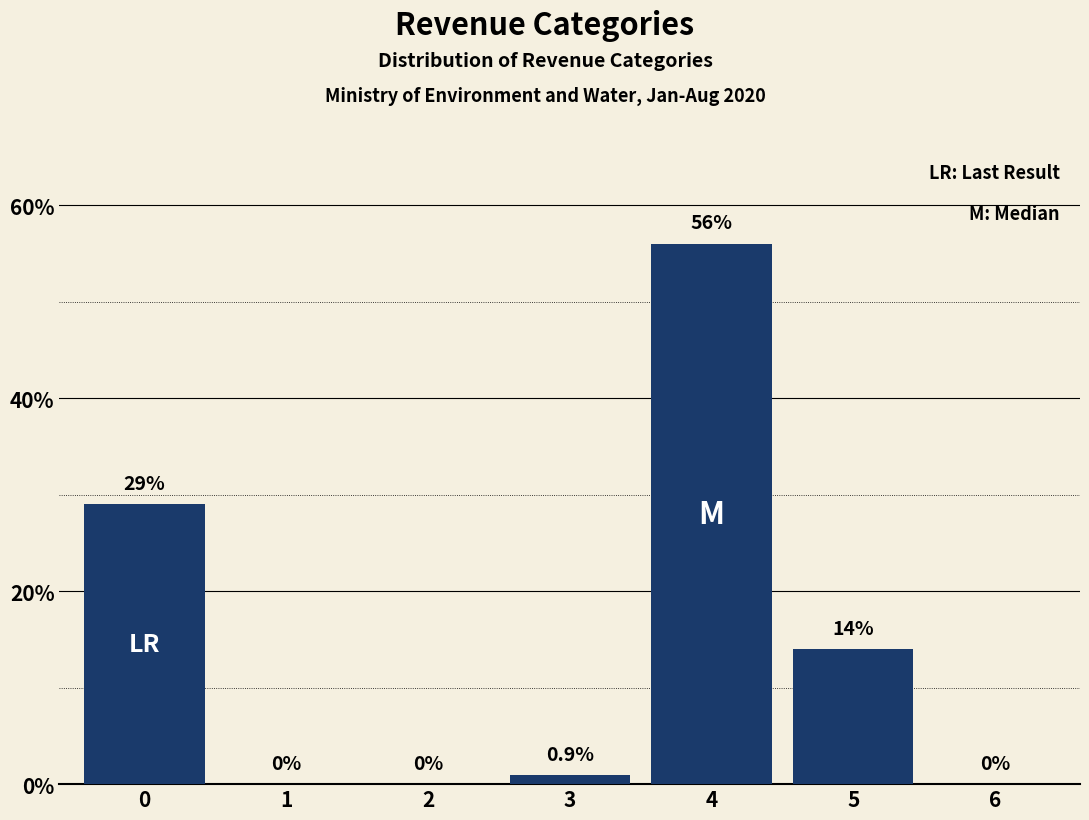

Are the bars grouped side by side (vs. stacked)?

No